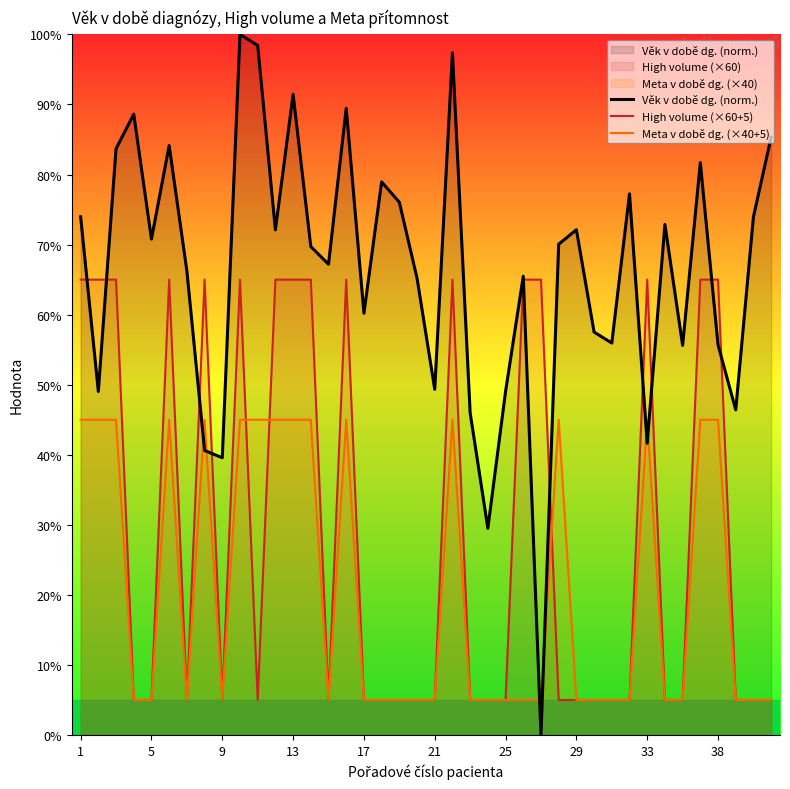

How many lines are shown in the chart?

3